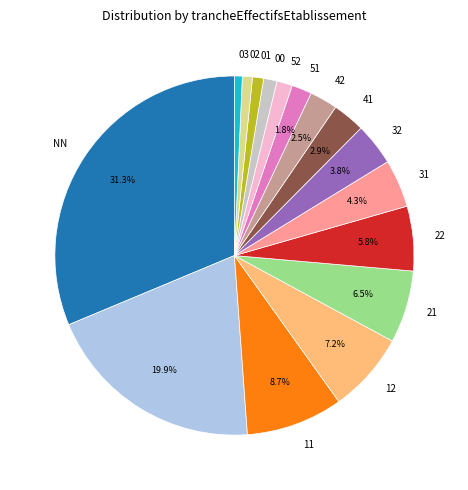

Is there a majority slice in this chart?

No